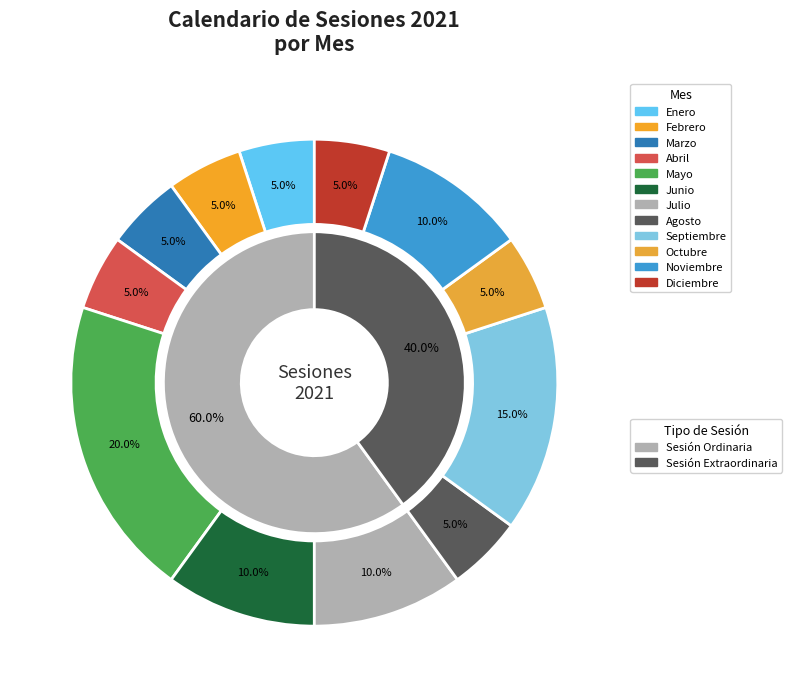

Which category has the smallest portion of the pie?

Sesión Extraordinaria